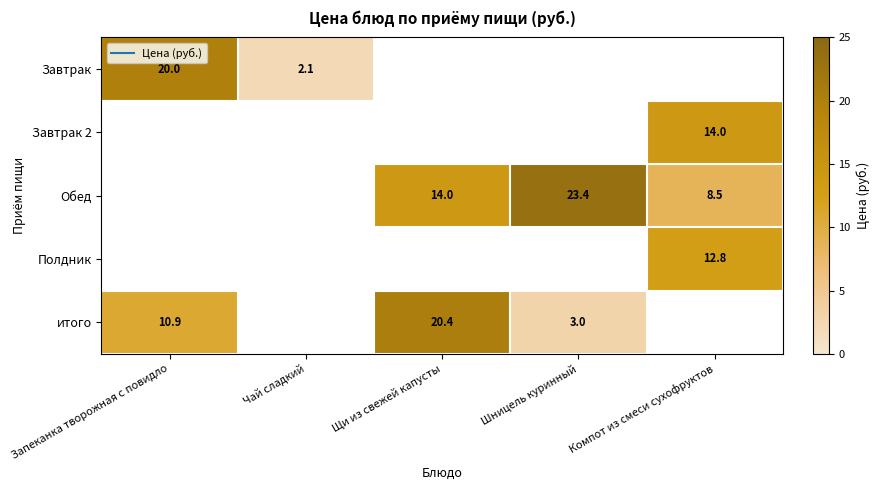

Which series has the largest total across all categories?

Обед